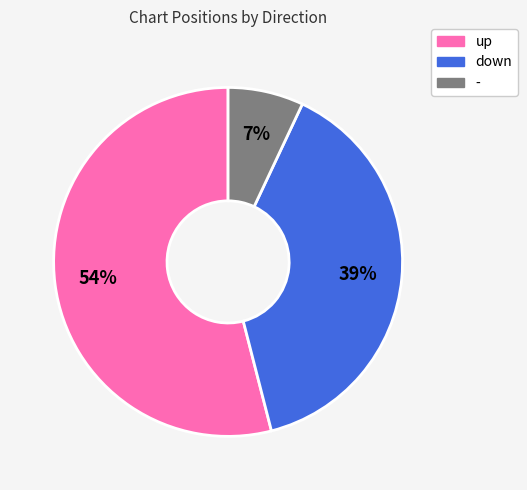

Combined, do up and - account for over 50%?

Yes